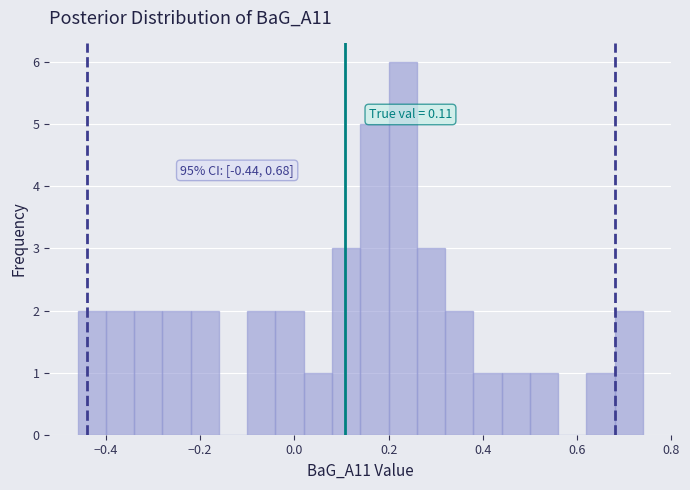

Around what value on the x-axis is the tallest bar? Give the approximate position of its centre, as read against the axis.

0.24